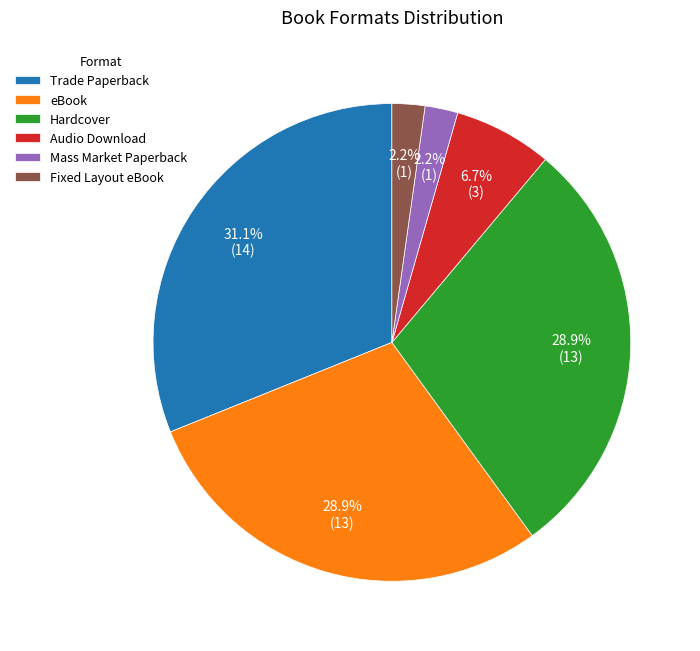

What portion of the pie excludes Mass Market Paperback?

97.8%